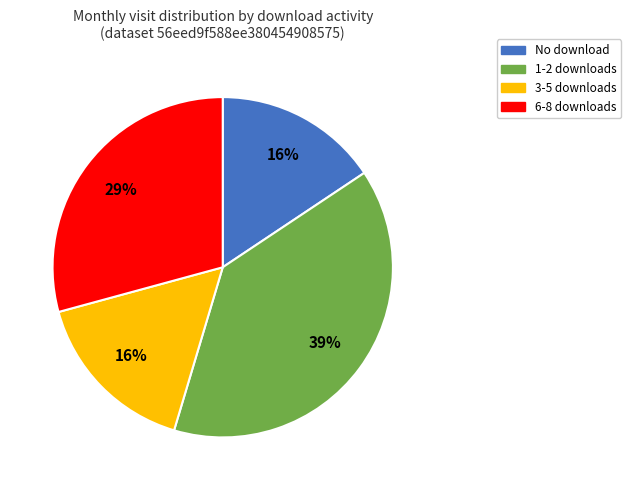

To the nearest percent, what is the average slice percentage?

25%